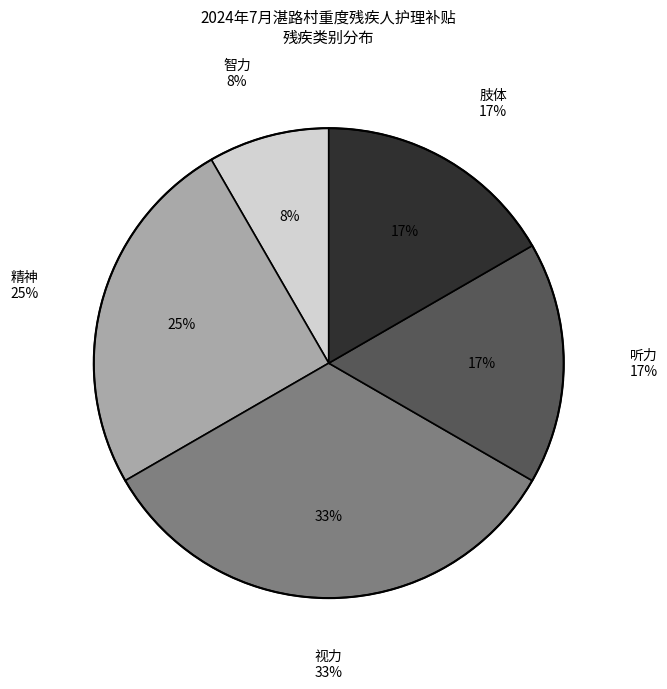

Count the number of slices in the pie.

5